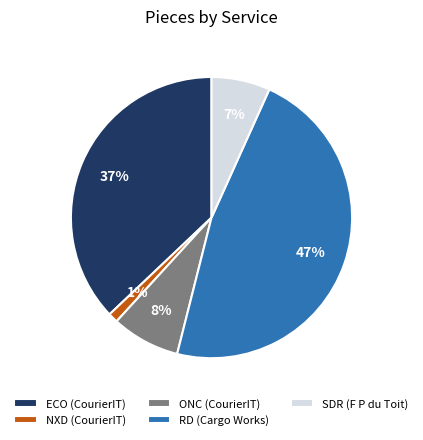

To the nearest percent, what percentage of the pie is ECO (CourierIT)?

37%